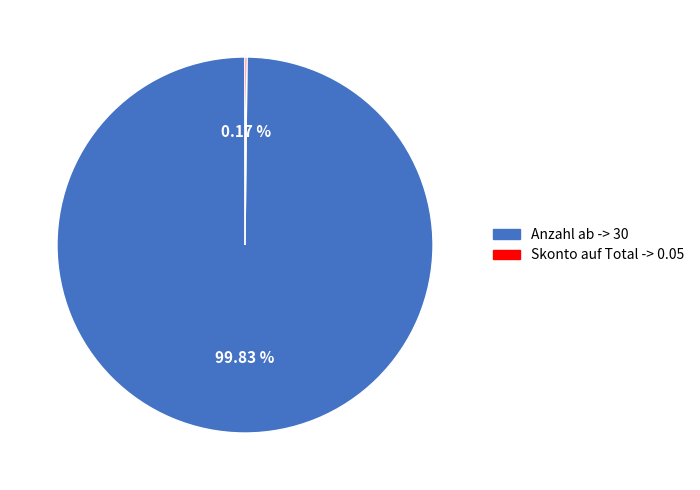

The Anzahl ab slice represents 100% of the pie. True or false?

True